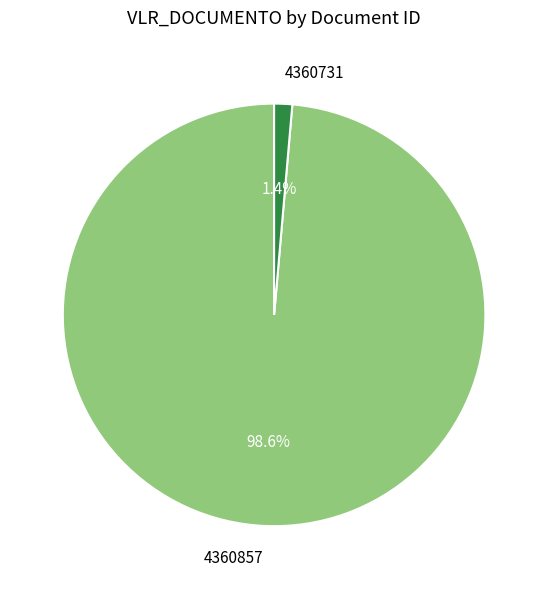

Is it true that 4360857 is 90% of the pie?

False